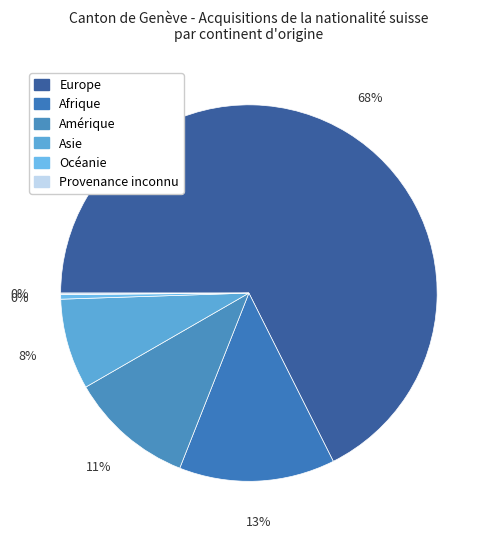

Count the number of slices in the pie.

6